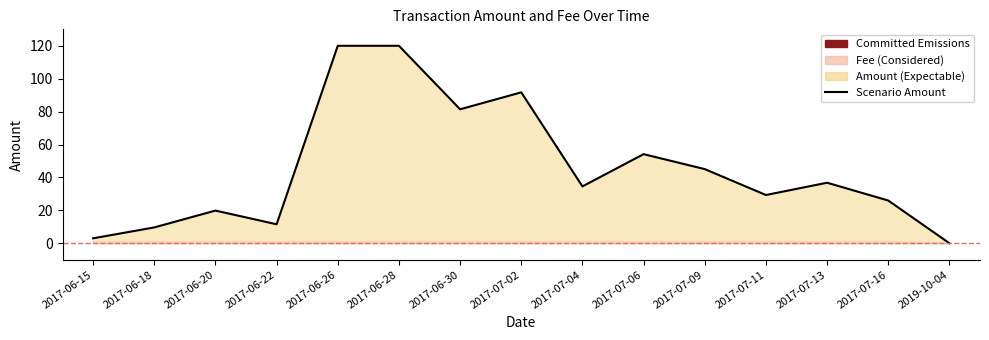

What is the value of the 14th point from the left?

26.0